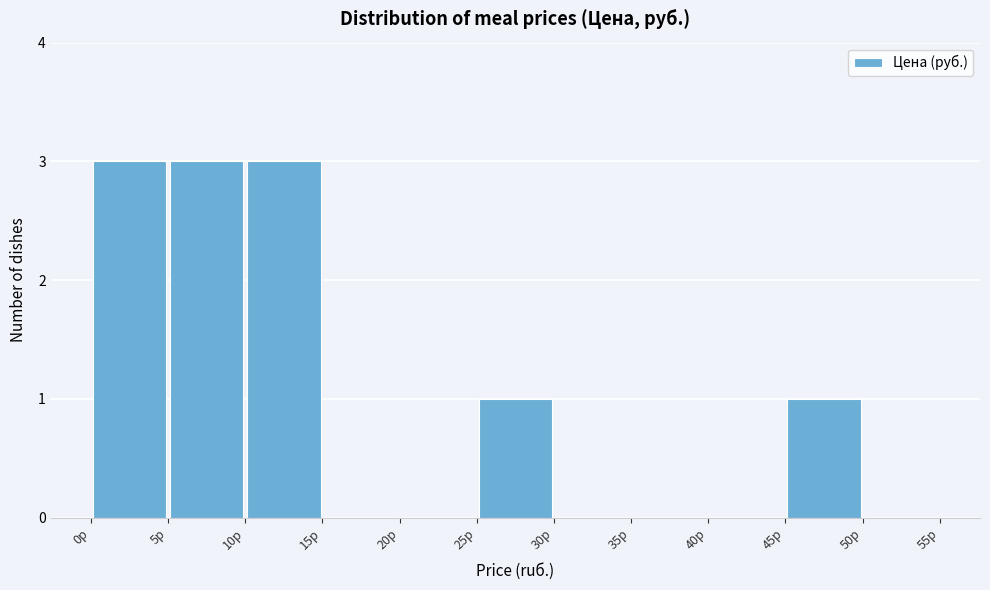

Reading left to right, list every bar in this chart as the range it spans on the x-axis followed by its height. The values are not printed on the chart, so give them approximately, as read against the axis.

0 to 5: 3
5 to 10: 3
10 to 15: 3
15 to 20: 0
20 to 25: 0
25 to 30: 1
30 to 35: 0
35 to 40: 0
40 to 45: 0
45 to 50: 1
50 to 55: 0